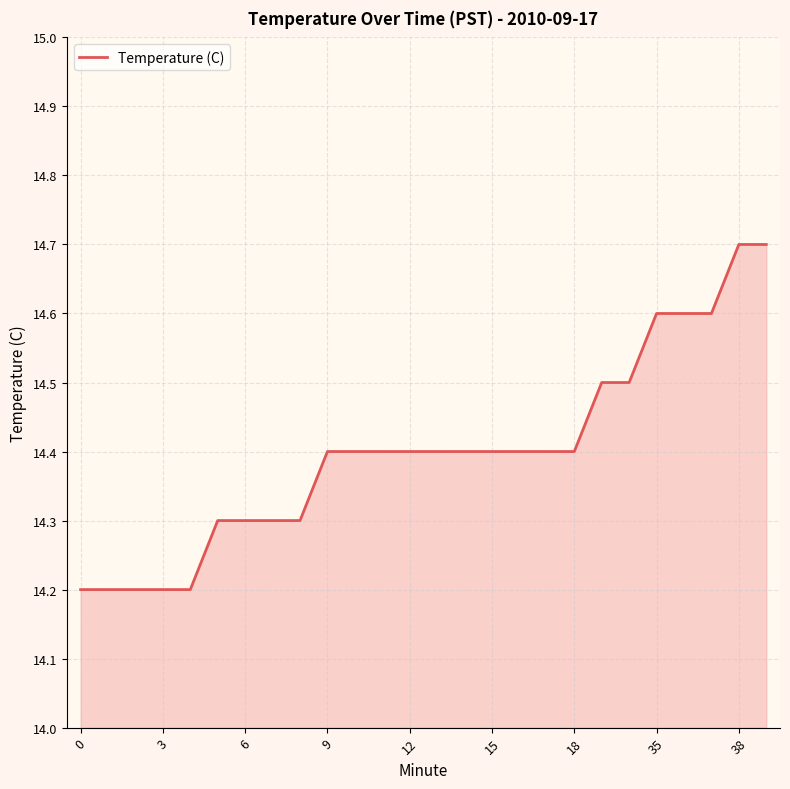

What is the minimum value shown in the chart?

14.2